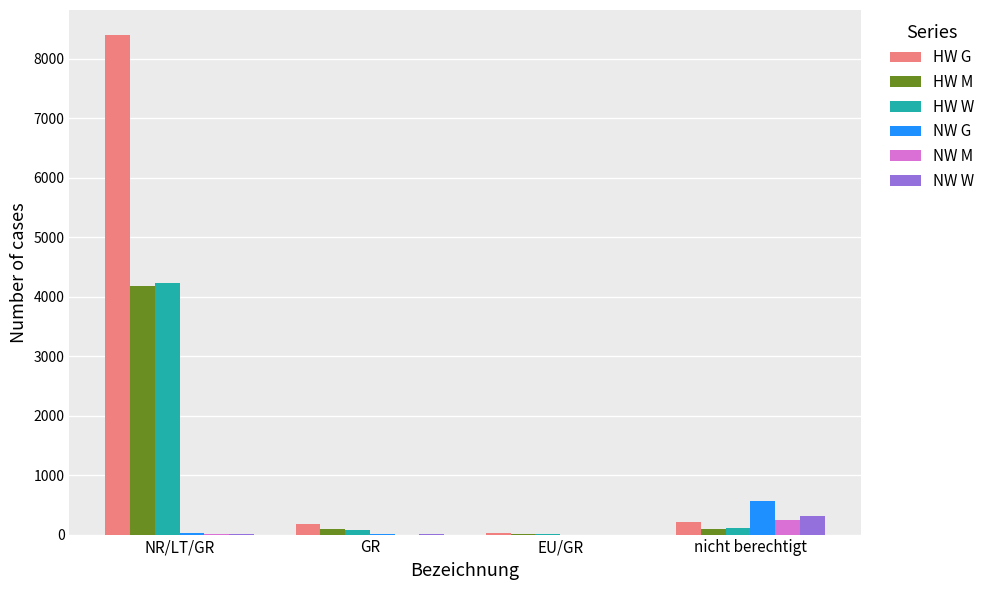

At which category is the sum across all series the highest?

NR/LT/GR